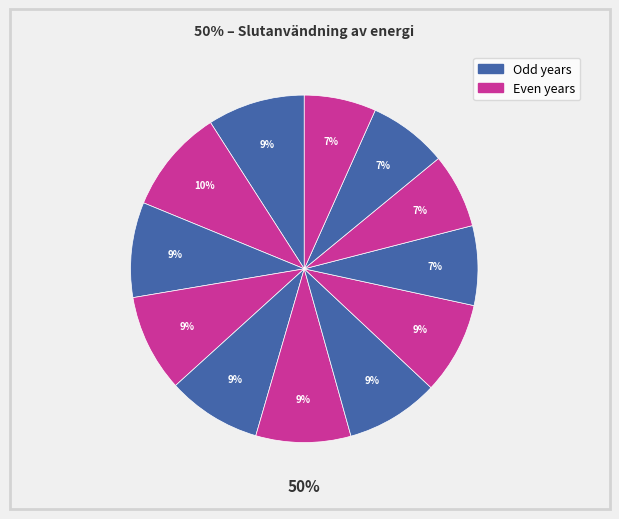

True or false: 2011 accounts for 1% of the total.

False